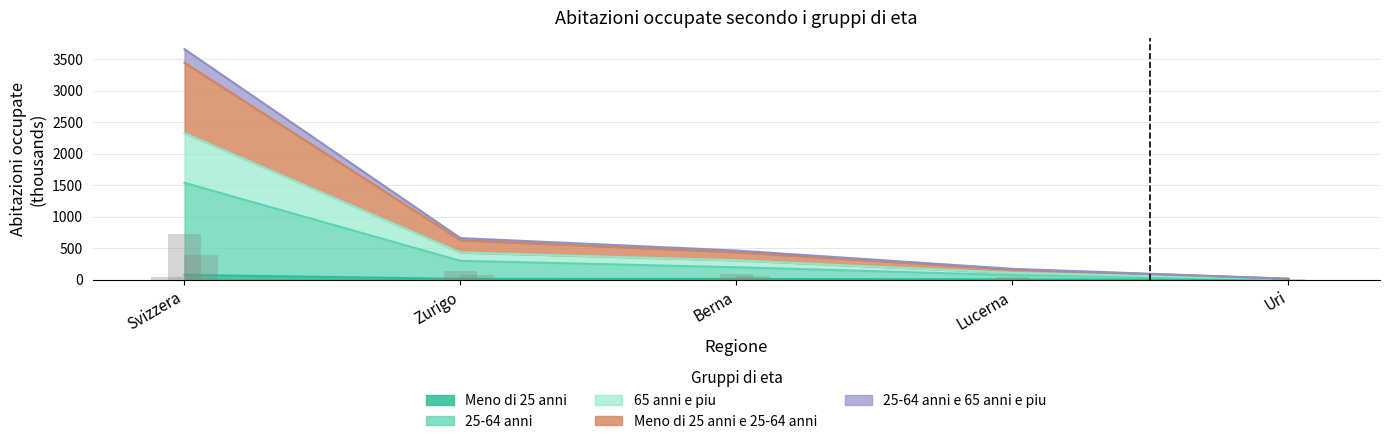

What is the total value across all series at Lucerna?

227.8